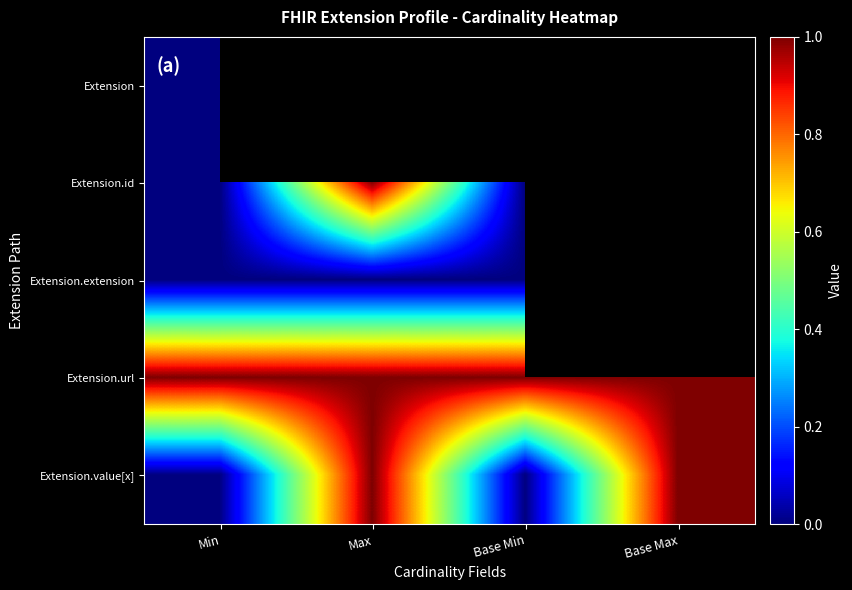

Which label corresponds to the smallest value in the chart?

Min